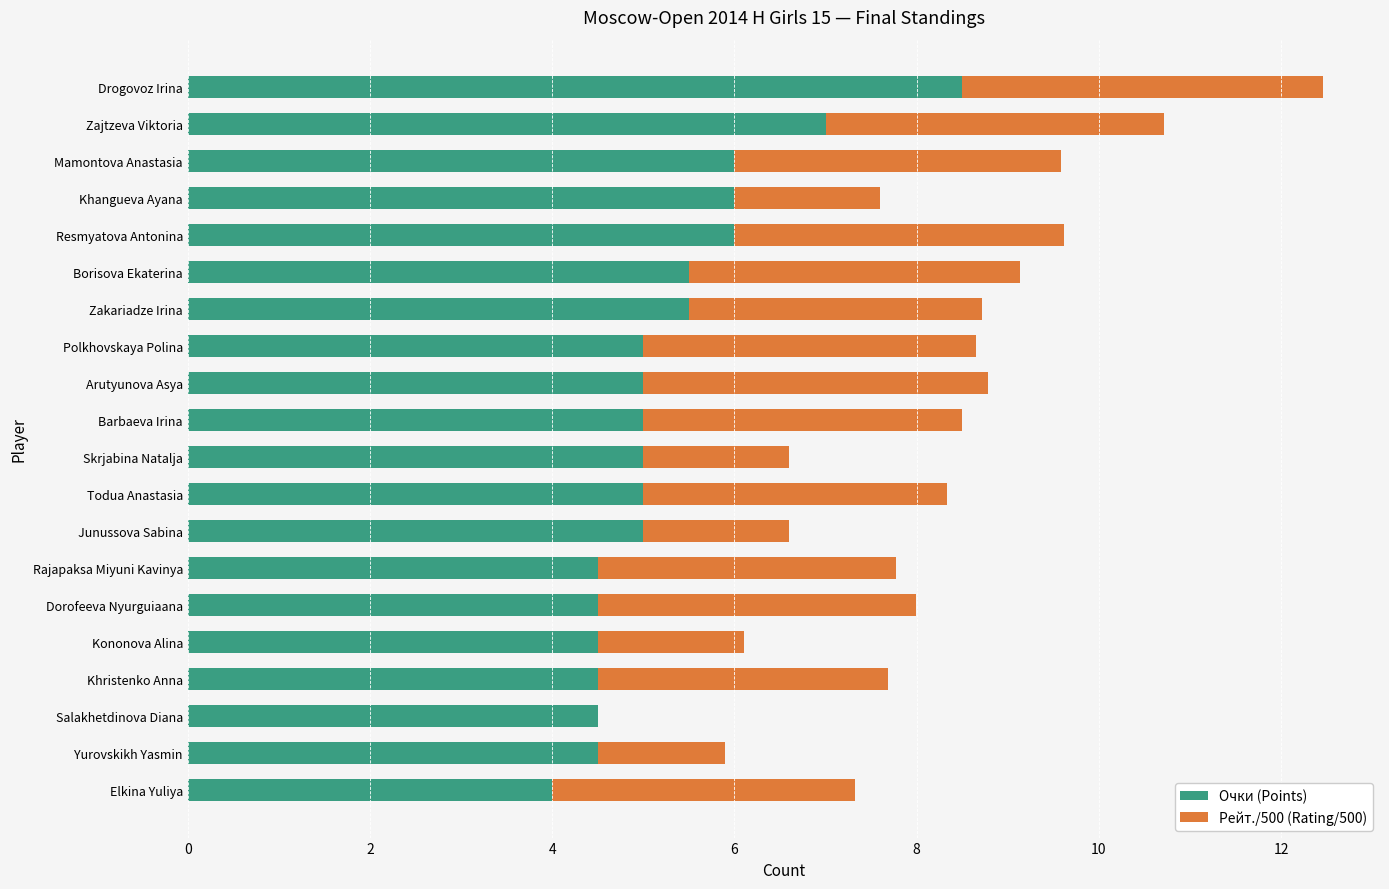

What is the sum of all Очки (Points) values?

105.5